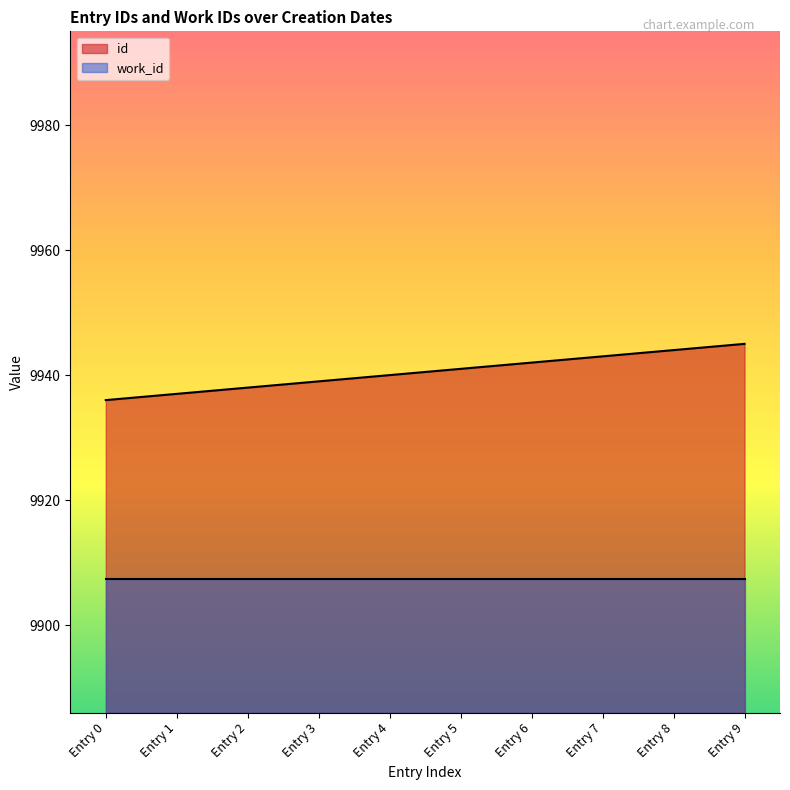

The id series shows 2767.9 at Entry 7. True or false?

False